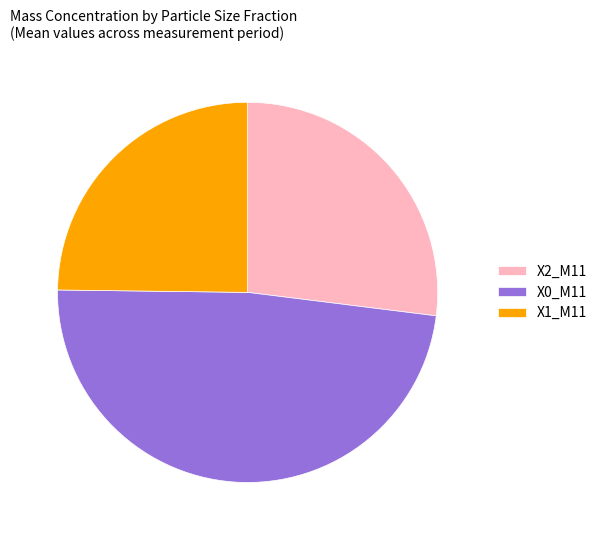

The X0_M11 slice represents 48% of the pie. True or false?

True